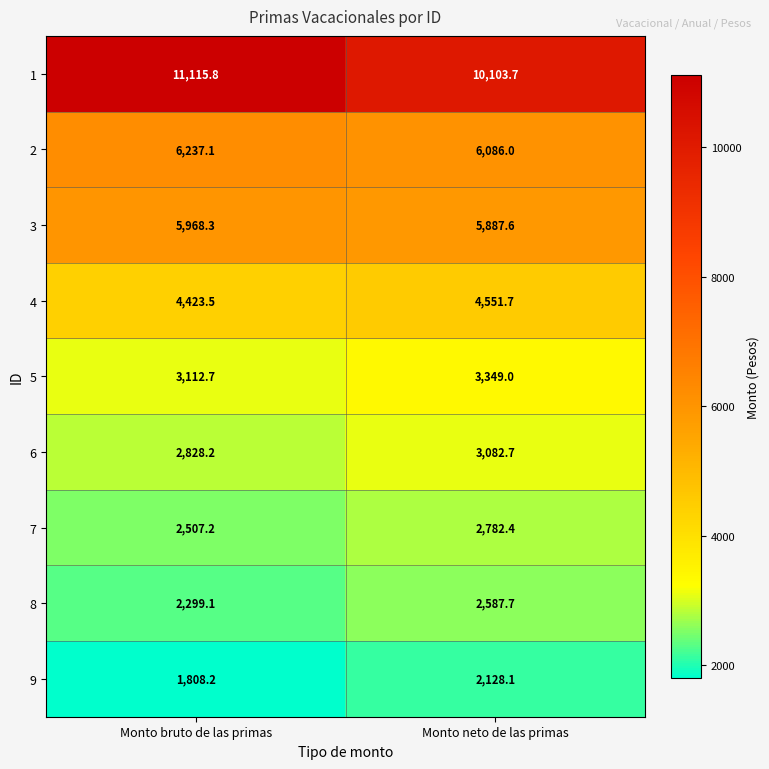

Count the number of data series in this chart.

9